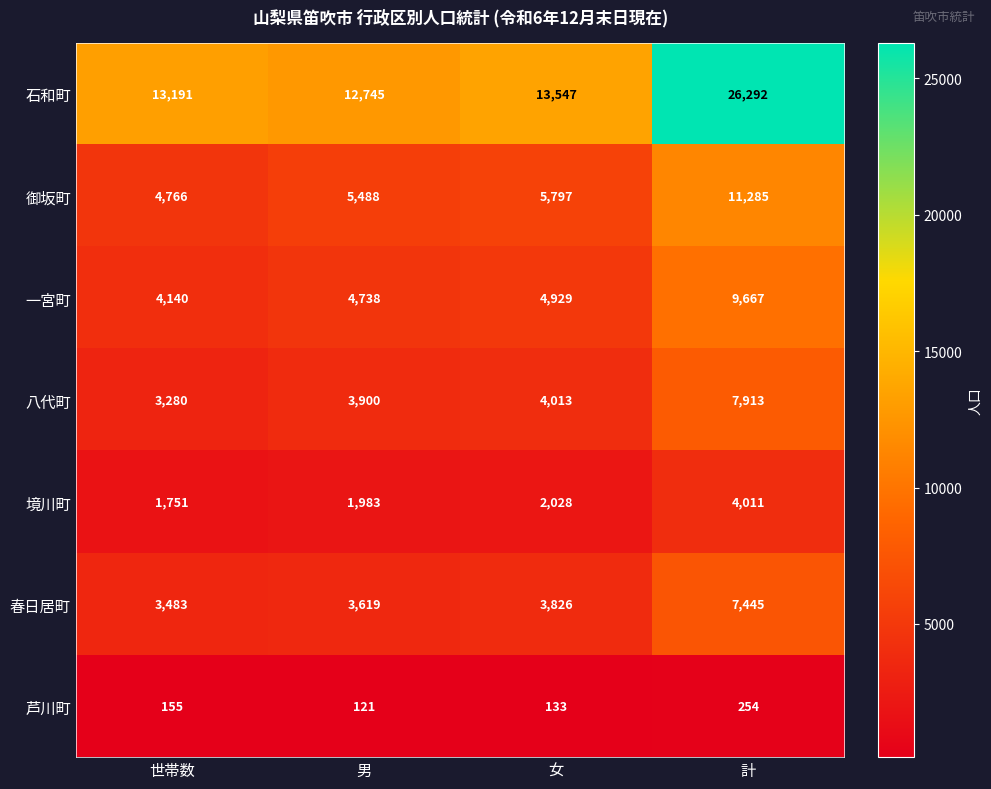

What is the difference between the second highest and minimum values in the 境川町 series?

277